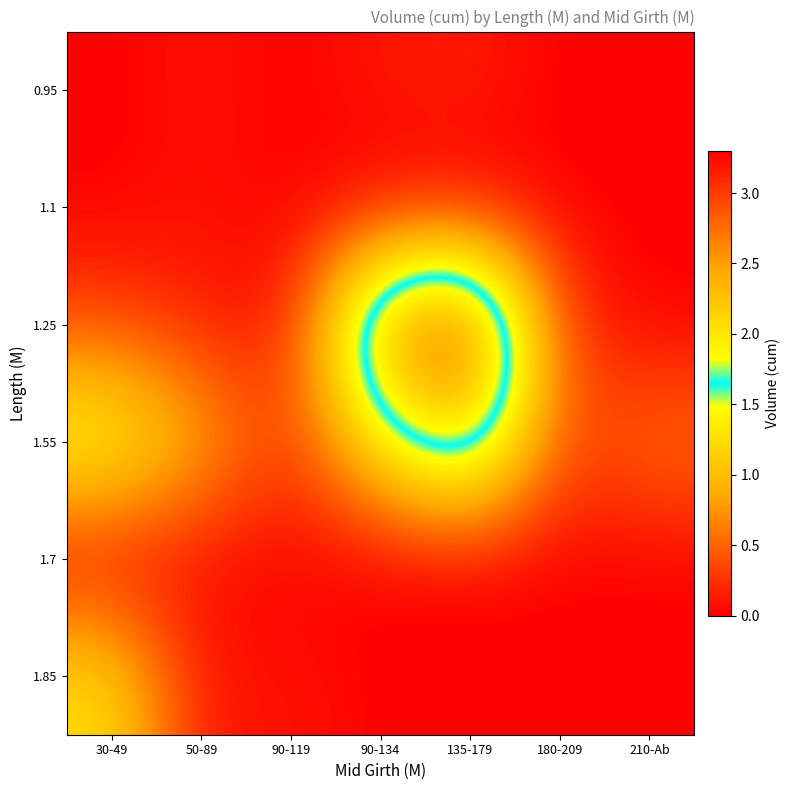

Reading left to right, extract all data points from this chart.

0.95: 30-49=0.0	50-89=0.1	90-119=0.0	90-134=0.1	135-179=0.1	180-209=0.0	210-Ab=0.0
1.1: 30-49=0.0	50-89=0.1	90-119=0.0	90-134=0.0	135-179=0.0	180-209=0.0	210-Ab=0.0
1.25: 30-49=0.4	50-89=0.2	90-119=0.1	90-134=2.7	135-179=3.3	180-209=0.3	210-Ab=0.0
1.55: 30-49=1.6	50-89=0.9	90-119=0.3	90-134=1.4	135-179=2.2	180-209=0.3	210-Ab=0.6
1.7: 30-49=0.0	50-89=0.0	90-119=0.0	90-134=0.0	135-179=0.0	180-209=0.0	210-Ab=0.0
1.85: 30-49=1.3	50-89=0.1	90-119=0.1	90-134=0.0	135-179=0.0	180-209=0.0	210-Ab=0.0